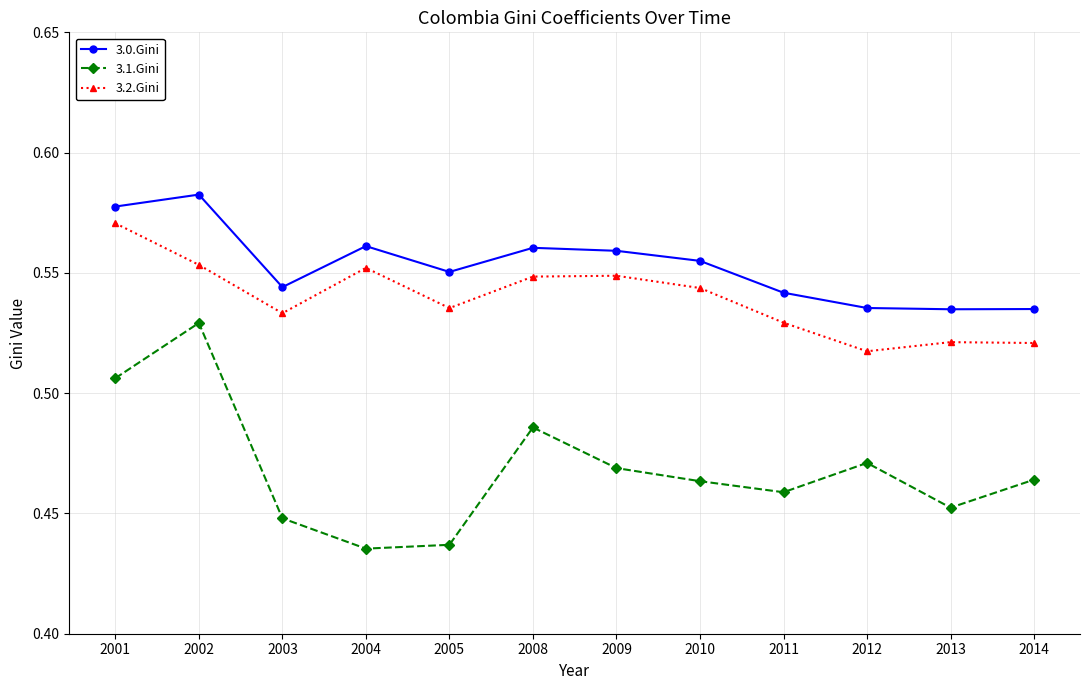

True or false: 3.2.Gini and 3.1.Gini intersect in this chart.

False